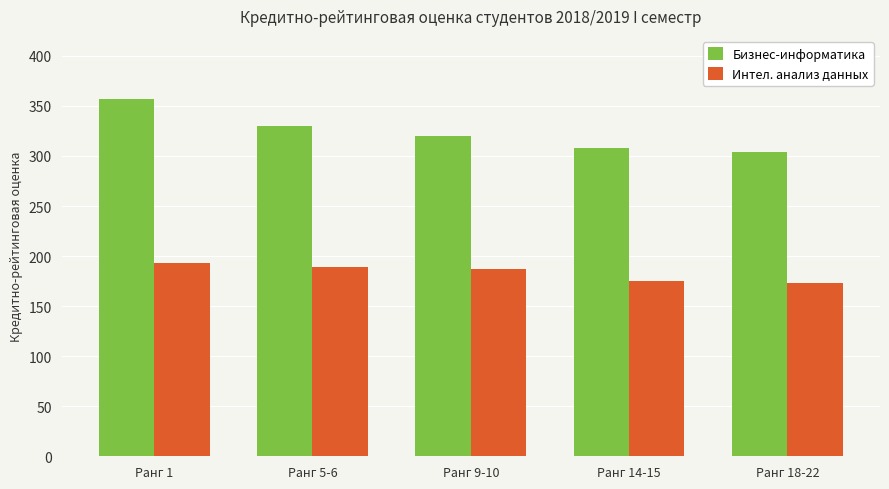

Which series has the largest range (max minus min)?

Бизнес-информатика